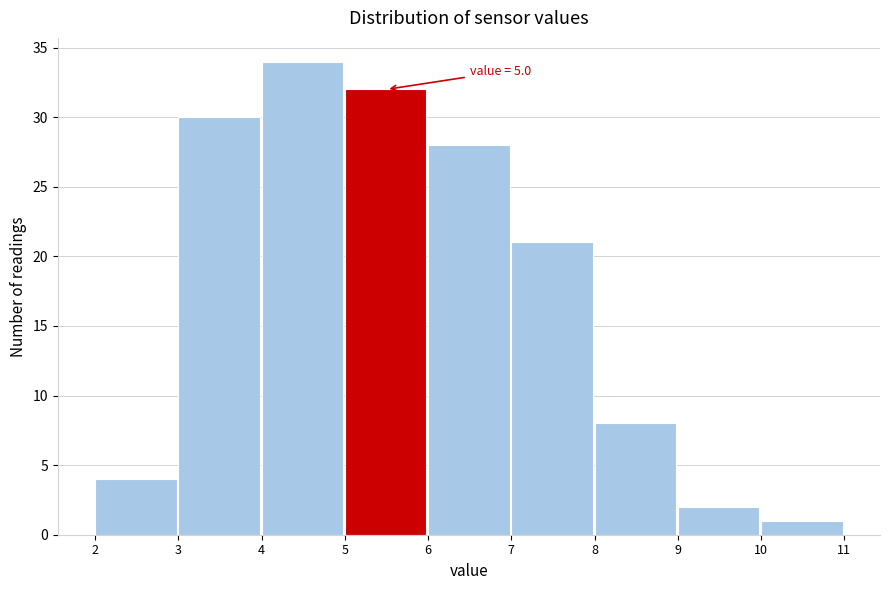

Which range on the x-axis has the tallest bar?

4 to 5